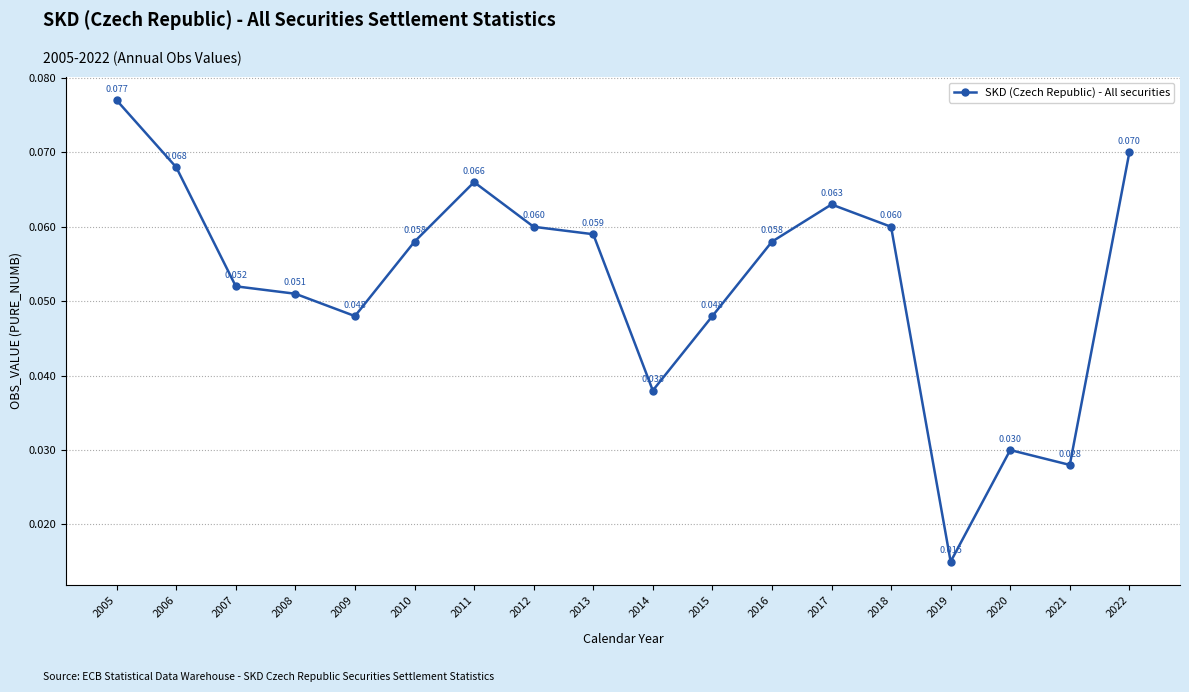

True or false: there are more than 1 points higher than both neighbors.

True